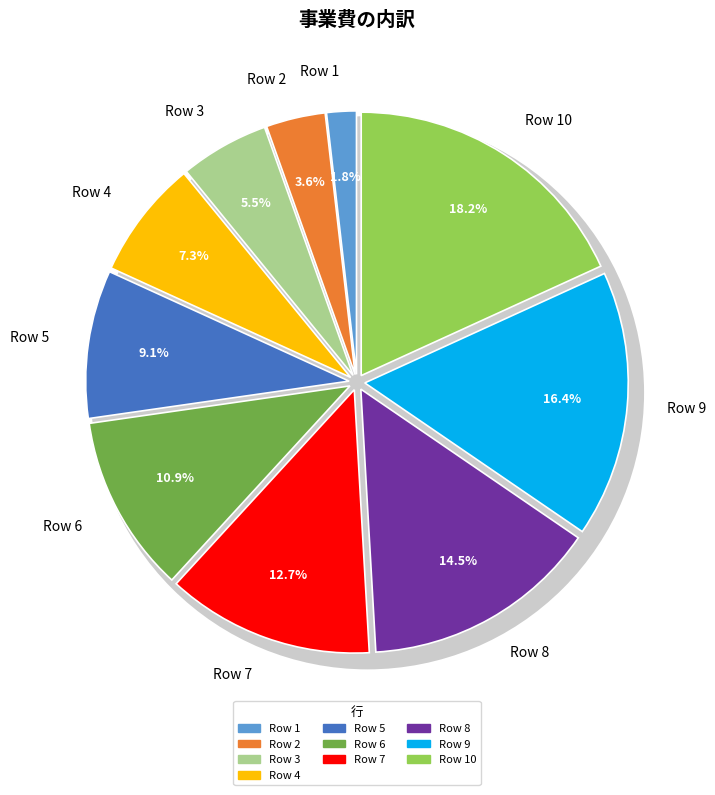

True or false: Row 1 accounts for 2% of the total.

True